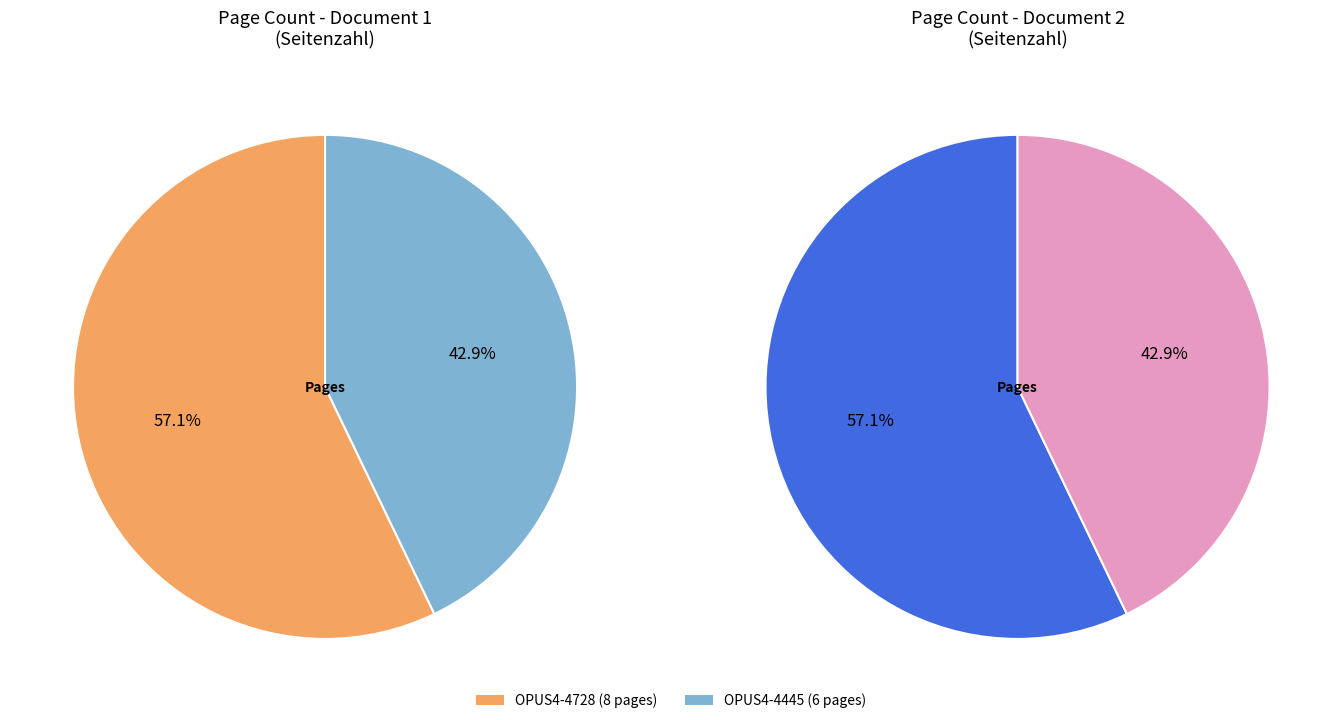

How many slices are in this pie chart?

2